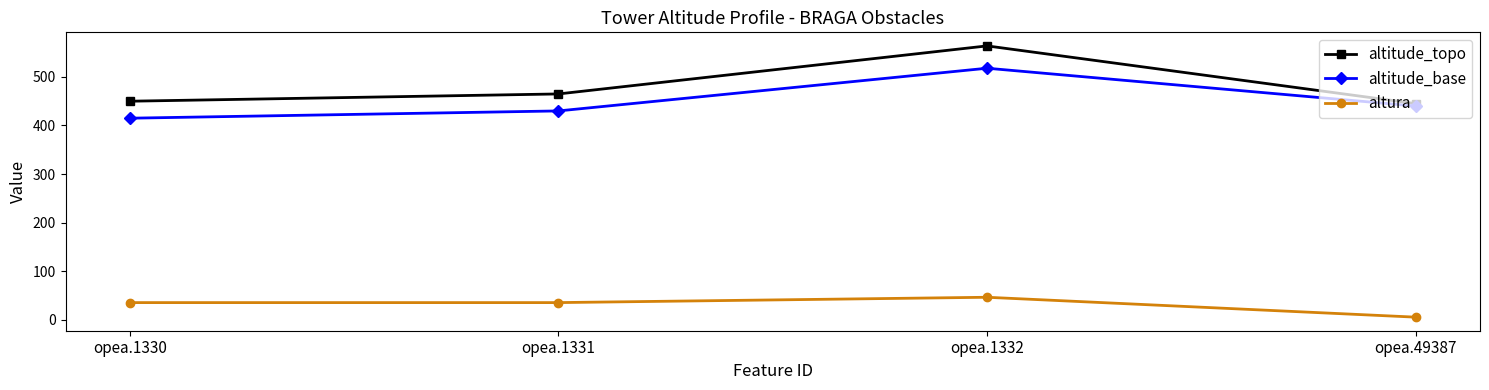

What is the value of the altitude_topo point at the 3rd from the left?

564